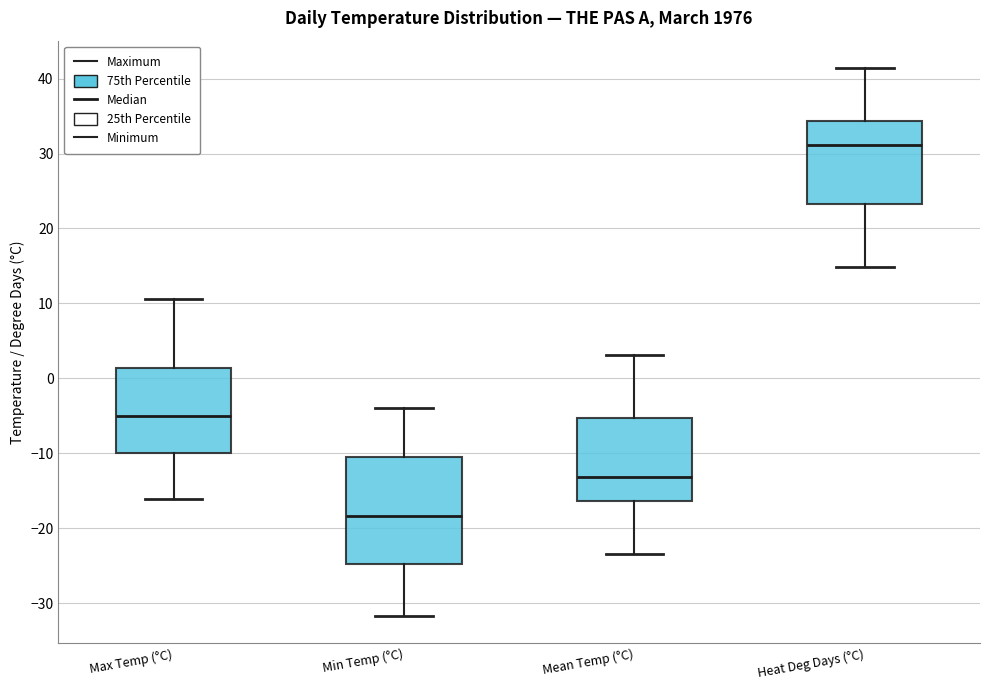

Which box's median line is the lowest?

Min Temp (°C)